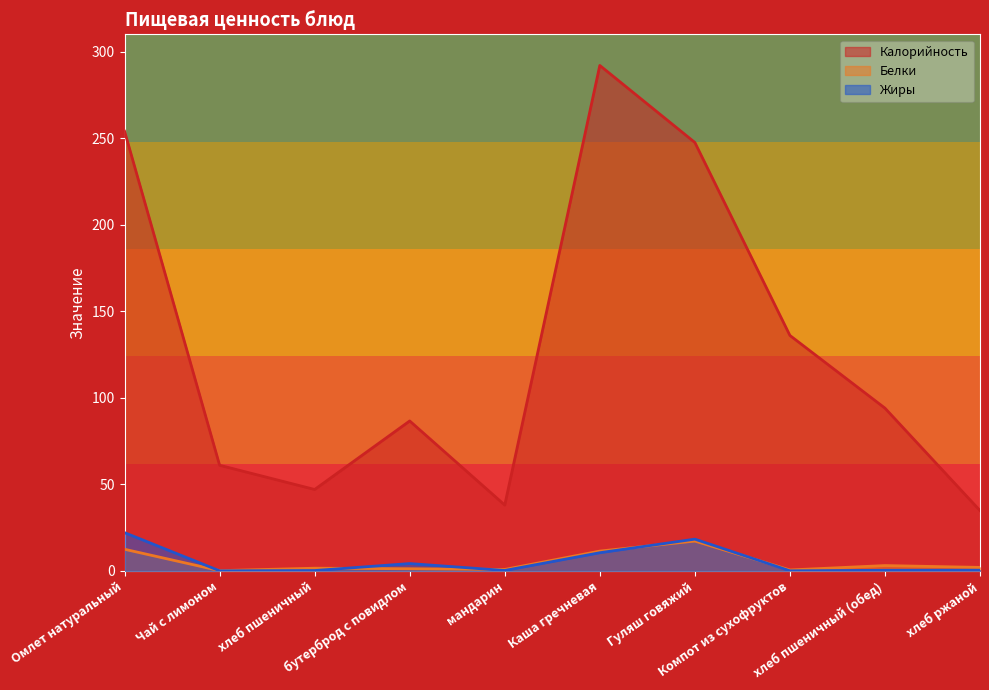

At which label is Жиры closest to 11?

Каша гречневая